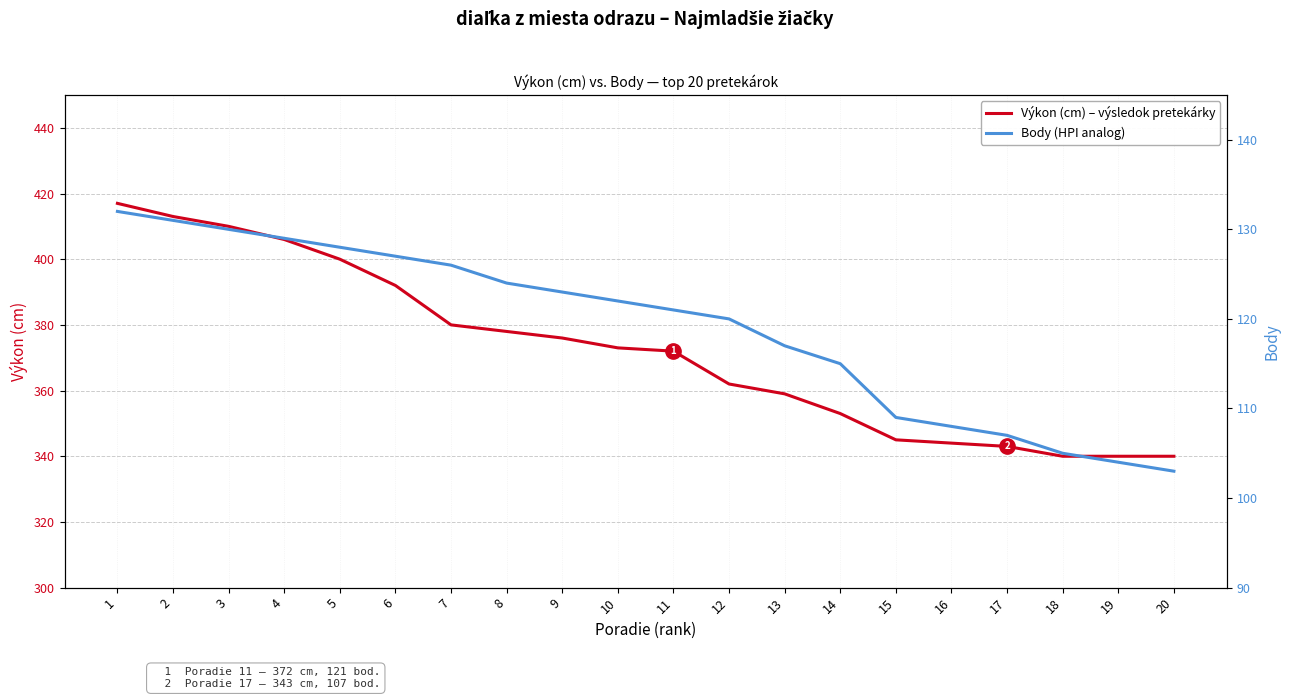

How many distinct data groups are displayed?

2